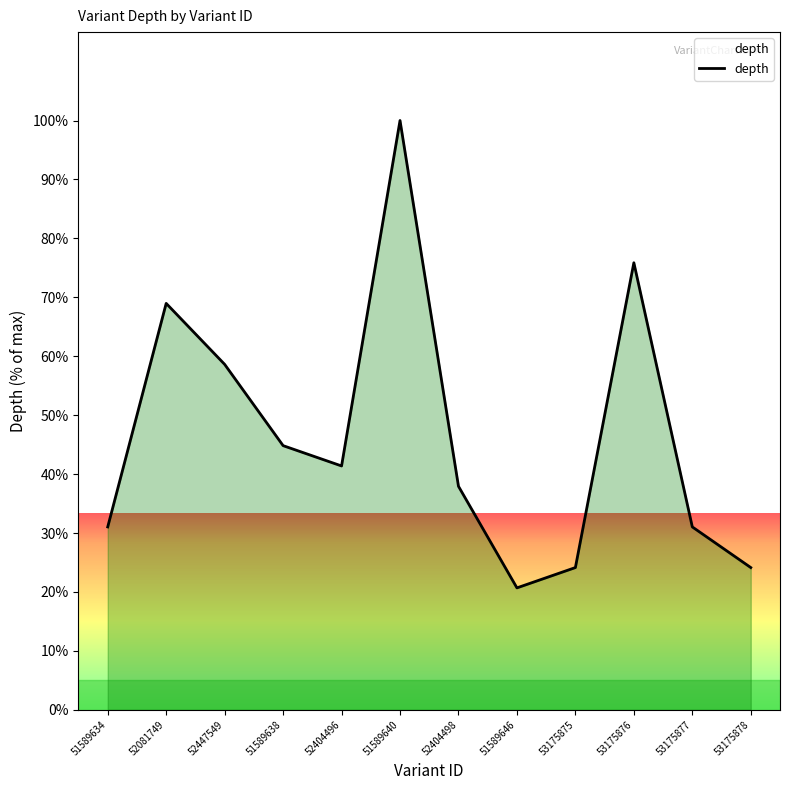

How many values are below 41?

6